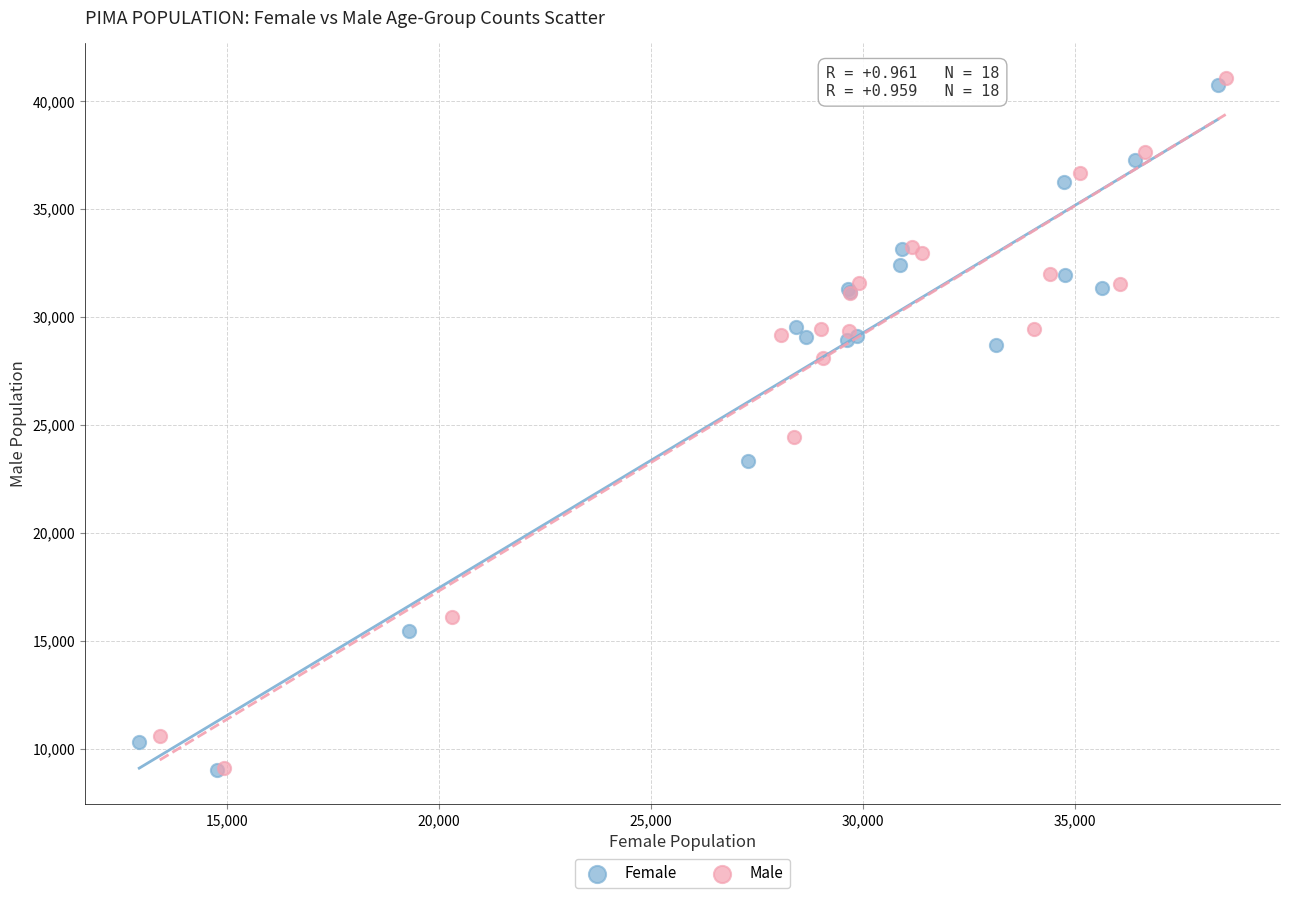

Which series contains the highest Y value?

Male